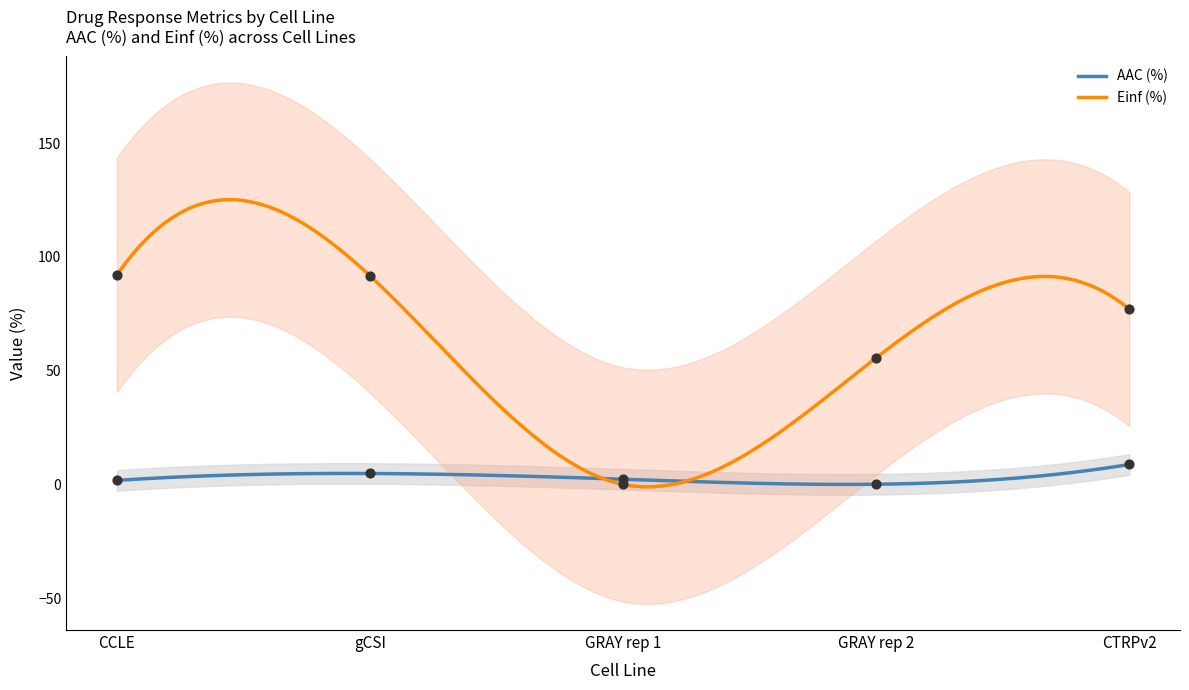

Which series has the largest Y range (max minus min)?

Einf (%)